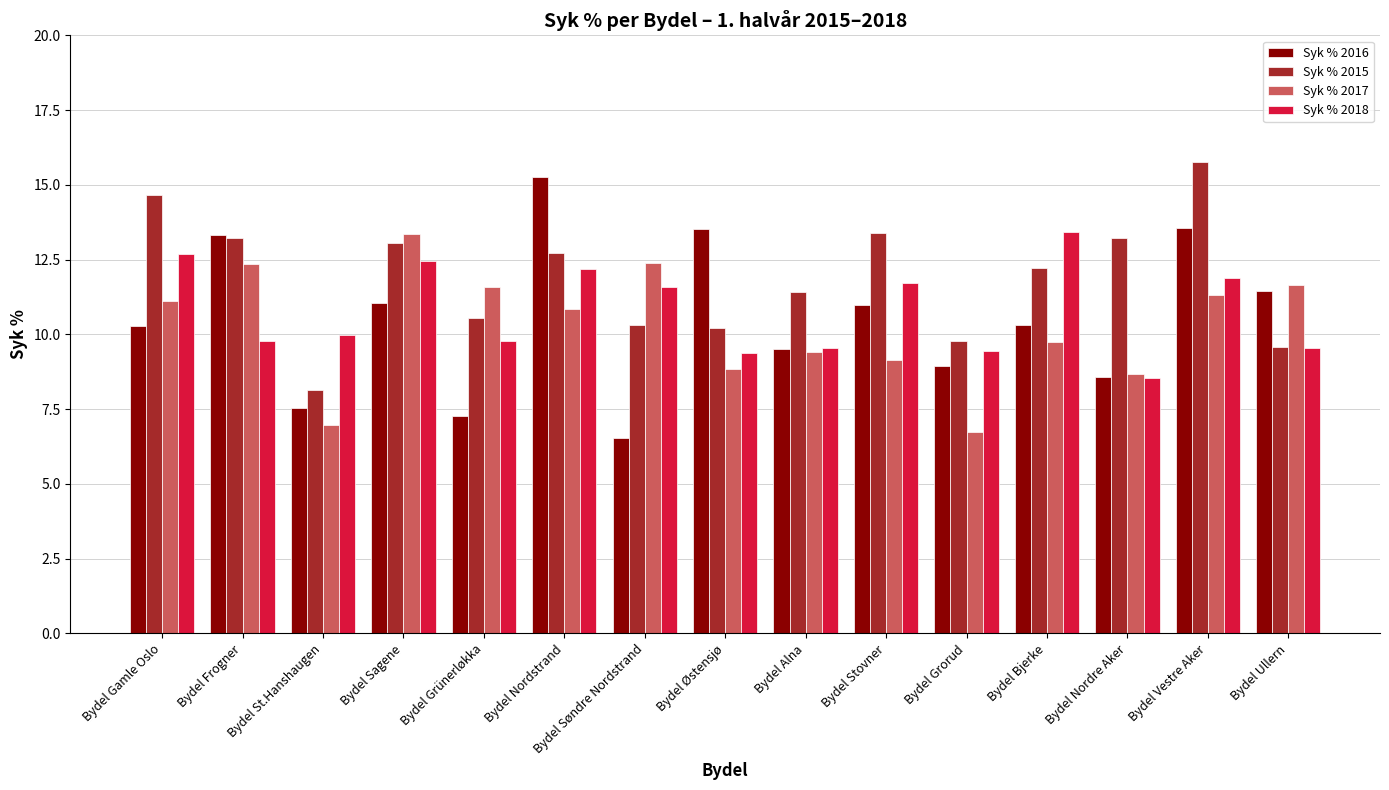

What are all the series names shown in the legend?

Syk % 2016, Syk % 2015, Syk % 2017, Syk % 2018